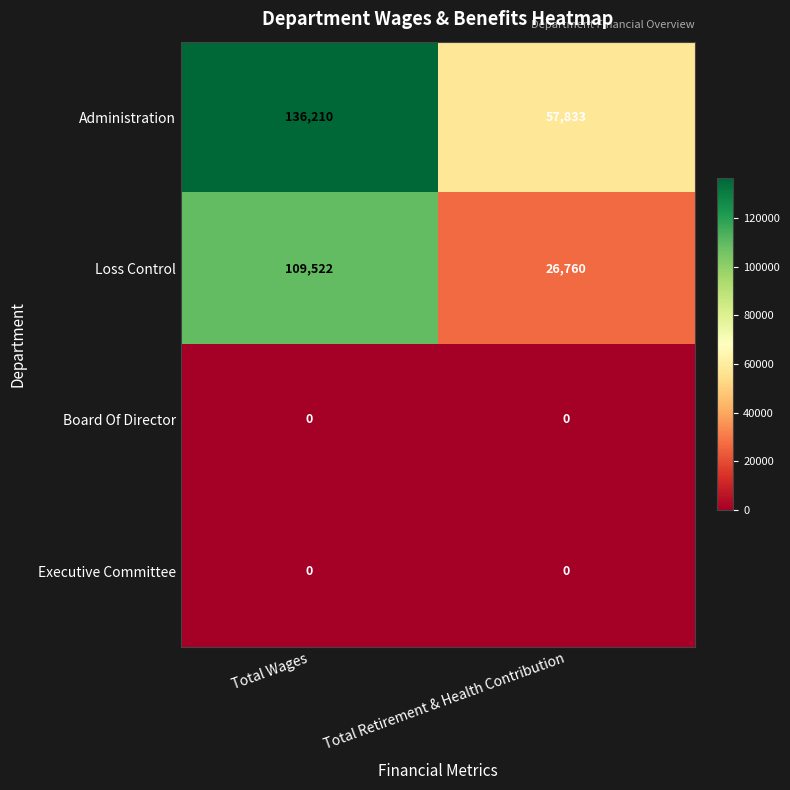

What is the spread (max minus min) of values at Total Wages?

136210